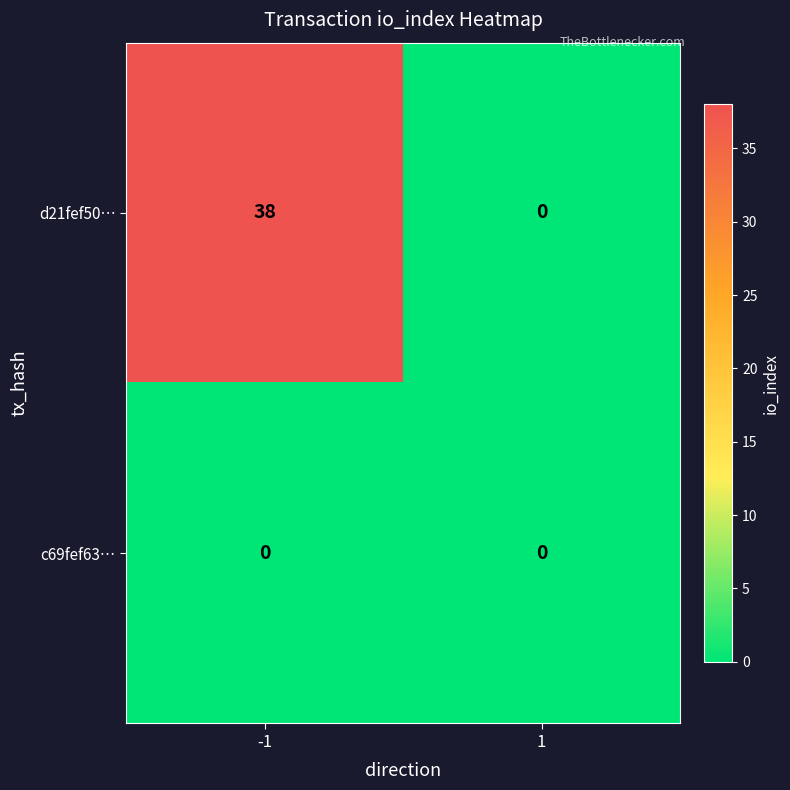

List the series in order of their overall mean, highest first.

d21fef50…, c69fef63…